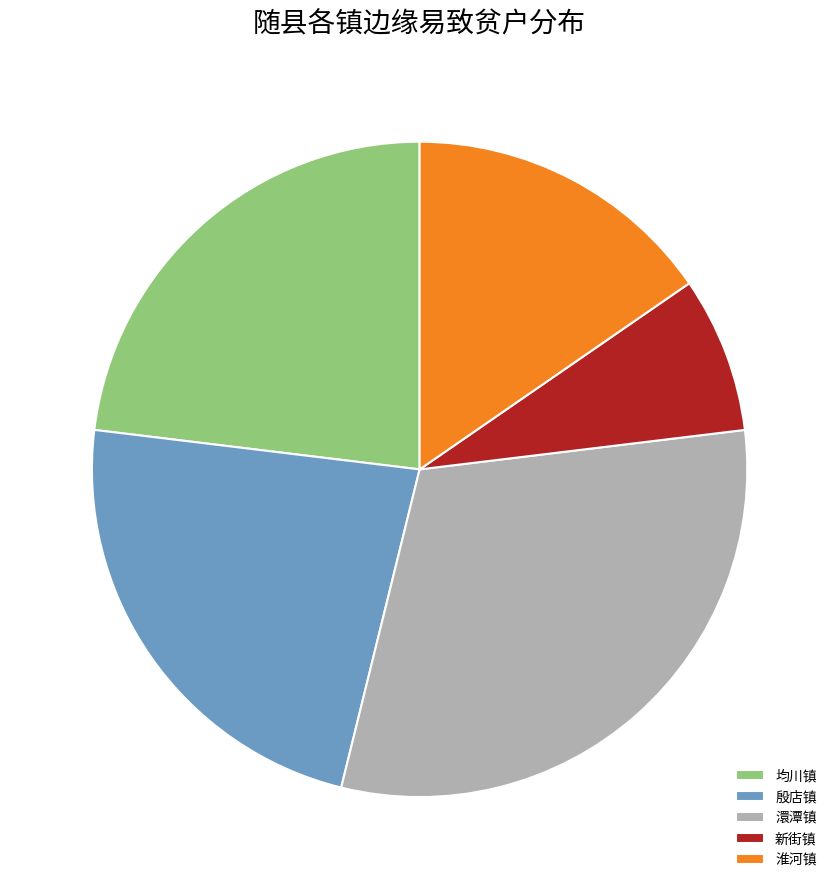

Is the sum of 均川镇 and 殷店镇 greater than half?

No